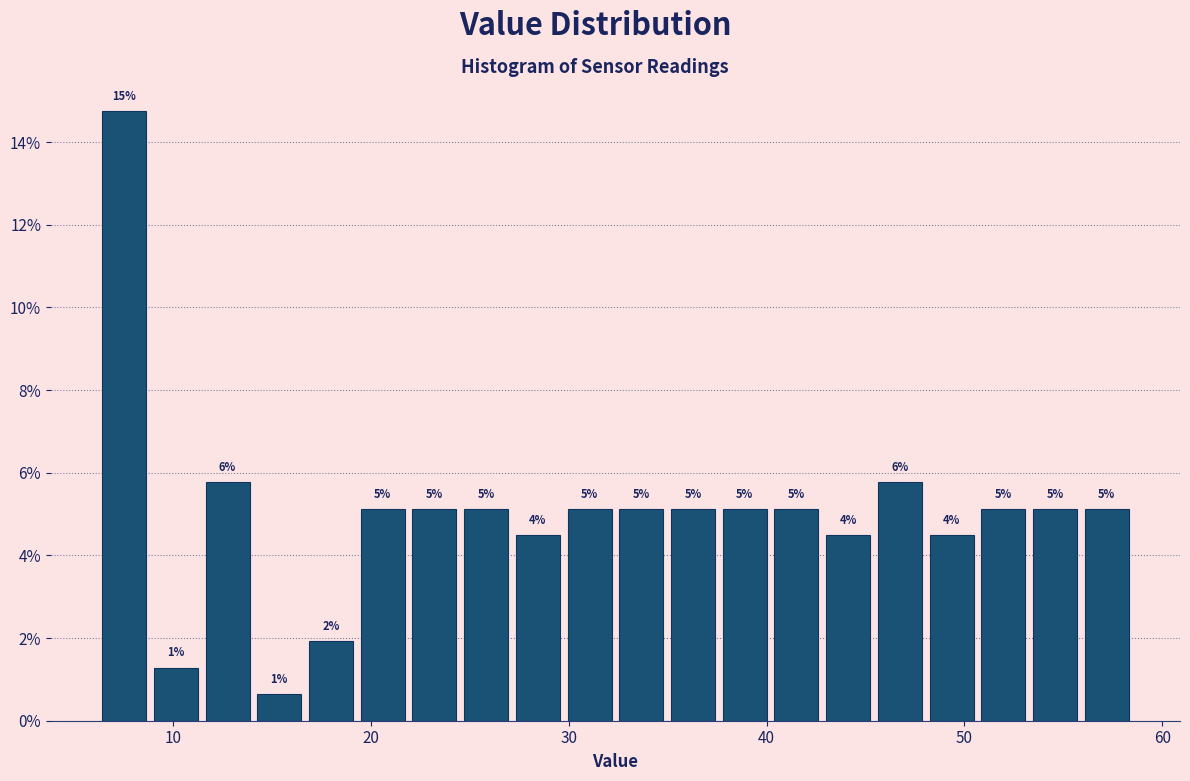

Around what value on the x-axis is the tallest bar? Give the approximate position of its centre, as read against the axis.

8